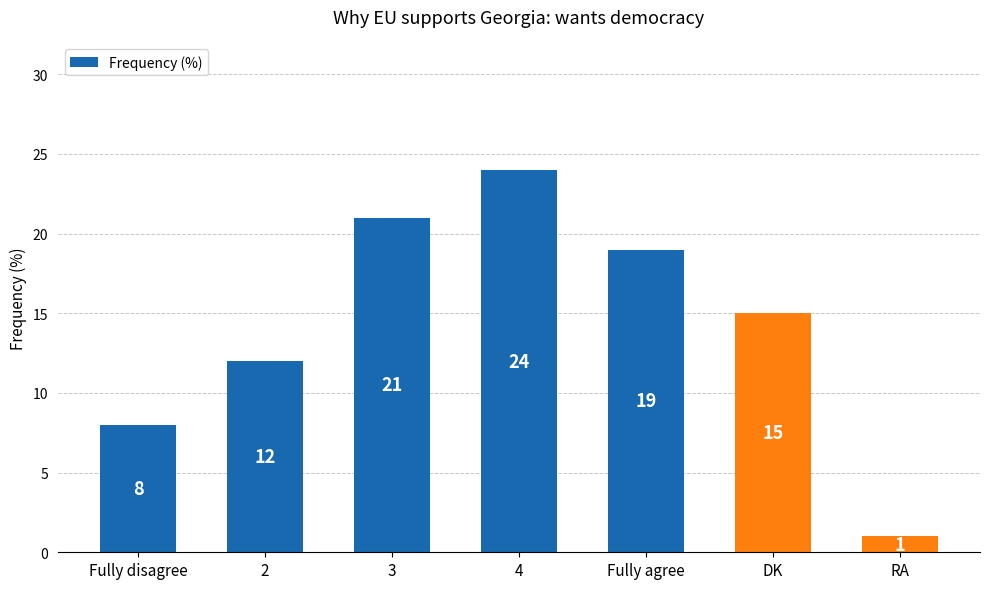

Are the bars grouped side by side (vs. stacked)?

No